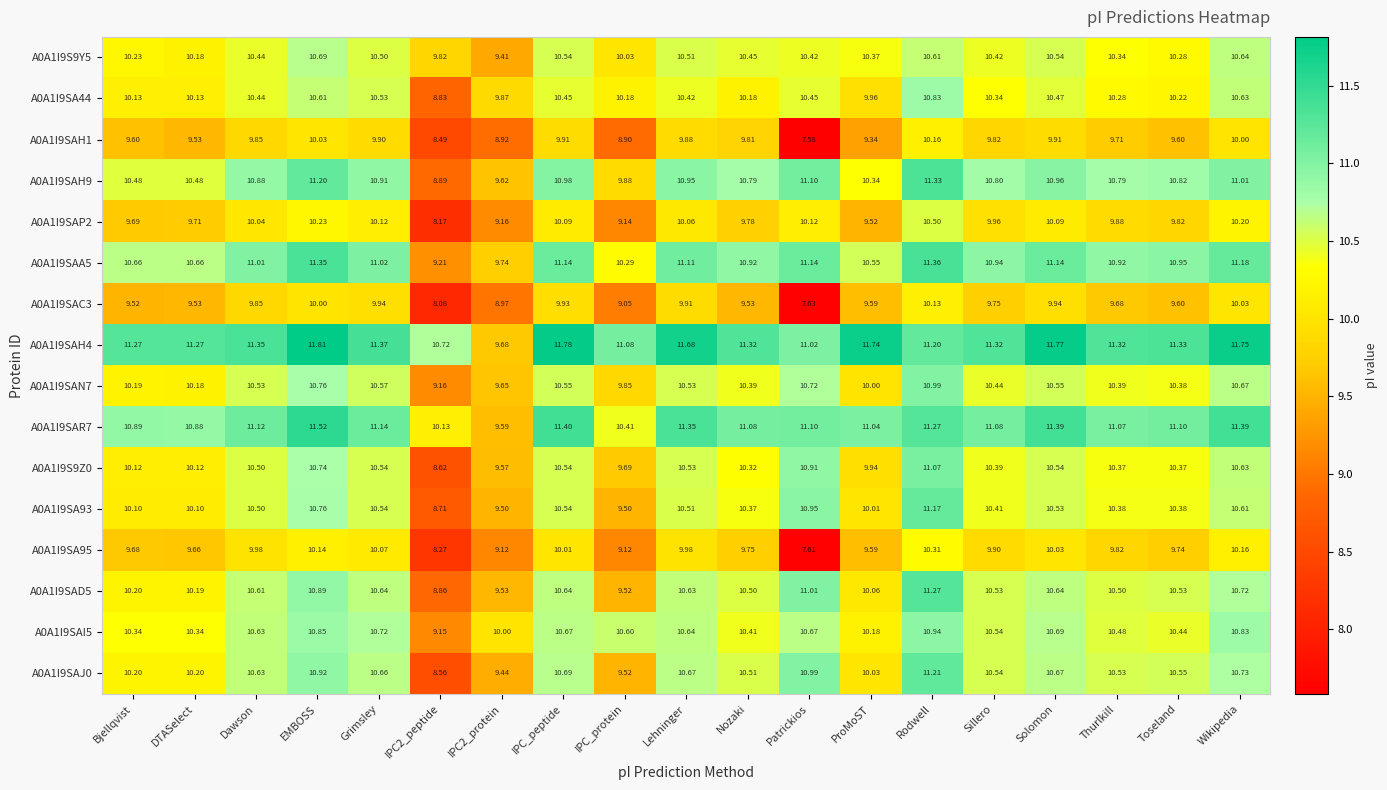

Which series changed the most between EMBOSS and Grimsley?

A0A1I9SAH4